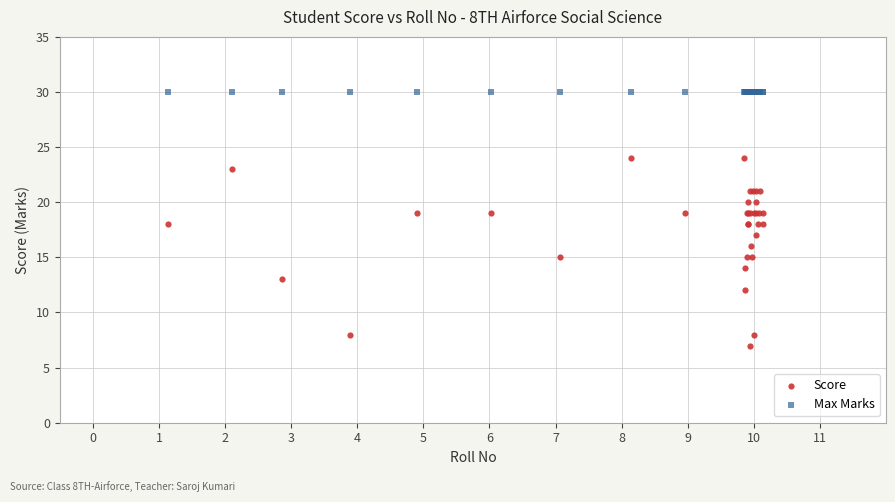

Which series reaches the maximum Y coordinate?

Max Marks